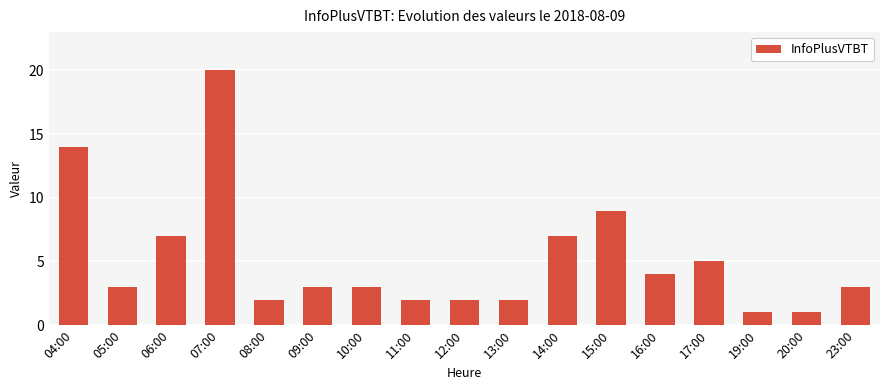

What is the value of the 8th bar from the left?

2